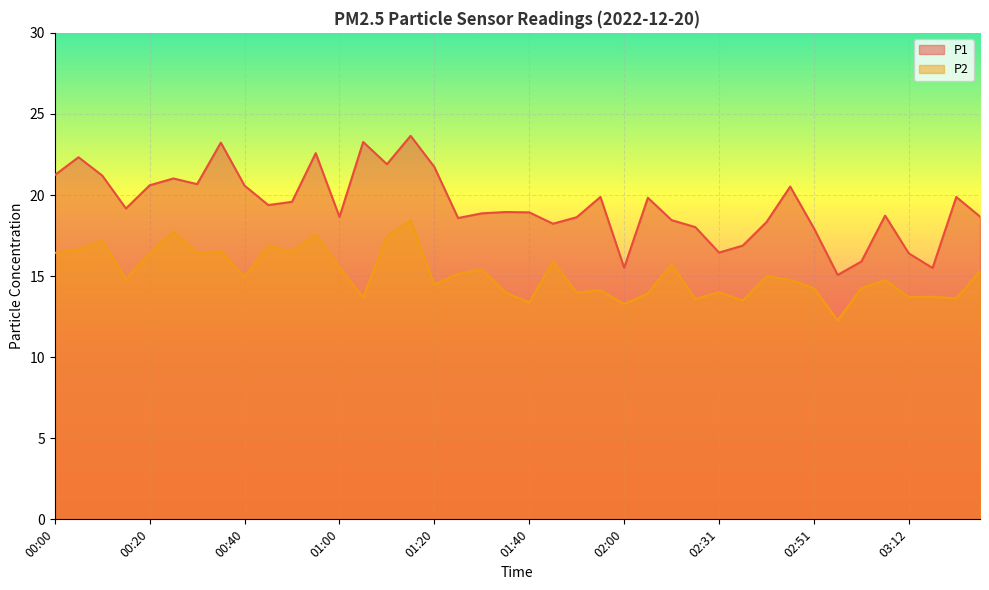

What is the sum of the P2 values at 00:25 and 01:00?

33.2